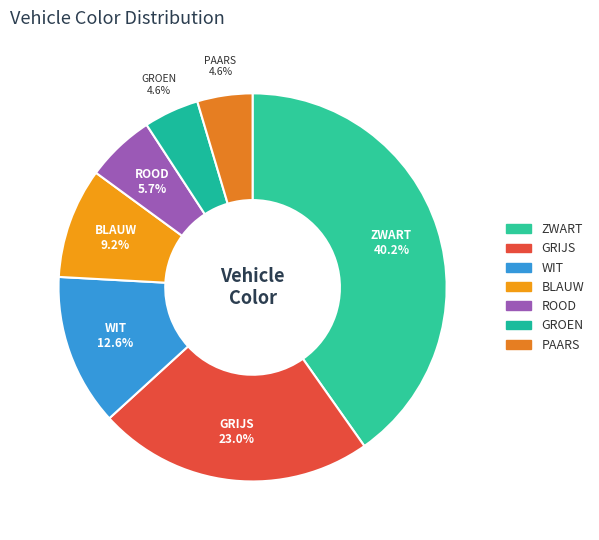

To the nearest percent, what is the difference between the largest and smallest slice percentages?

36%